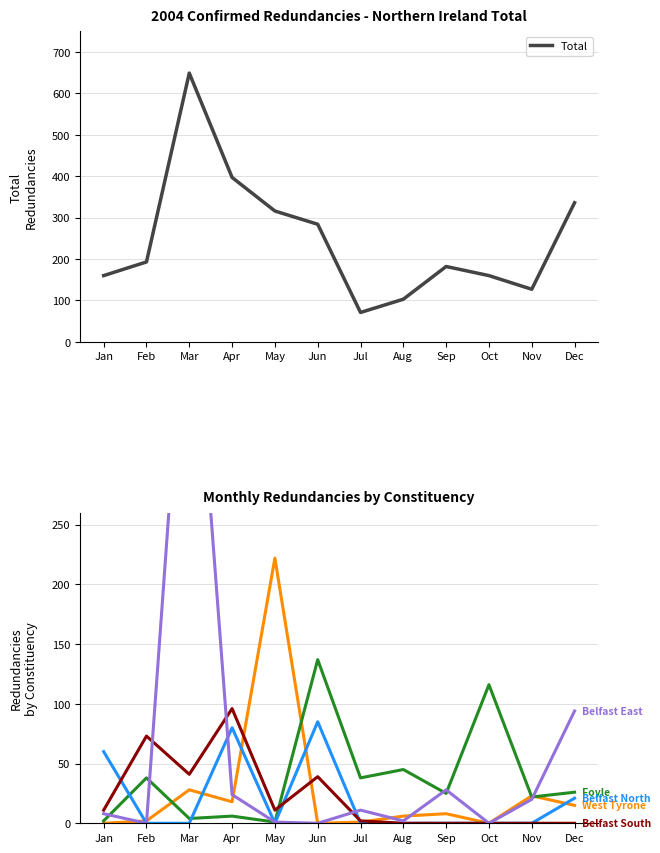

What is the approximate value of Foyle at Aug, to the nearest 50?

50